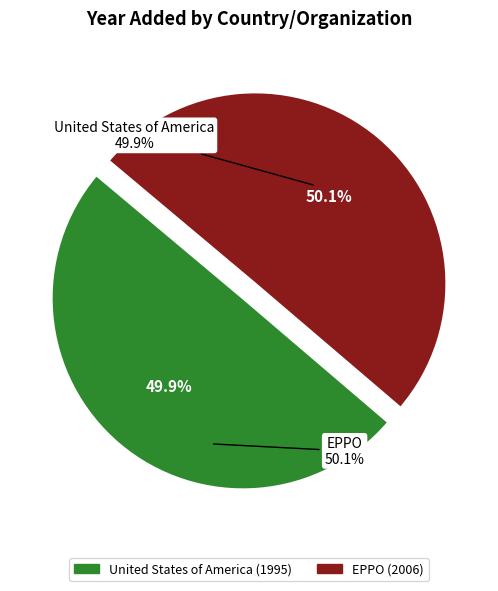

Is there a majority slice in this chart?

Yes